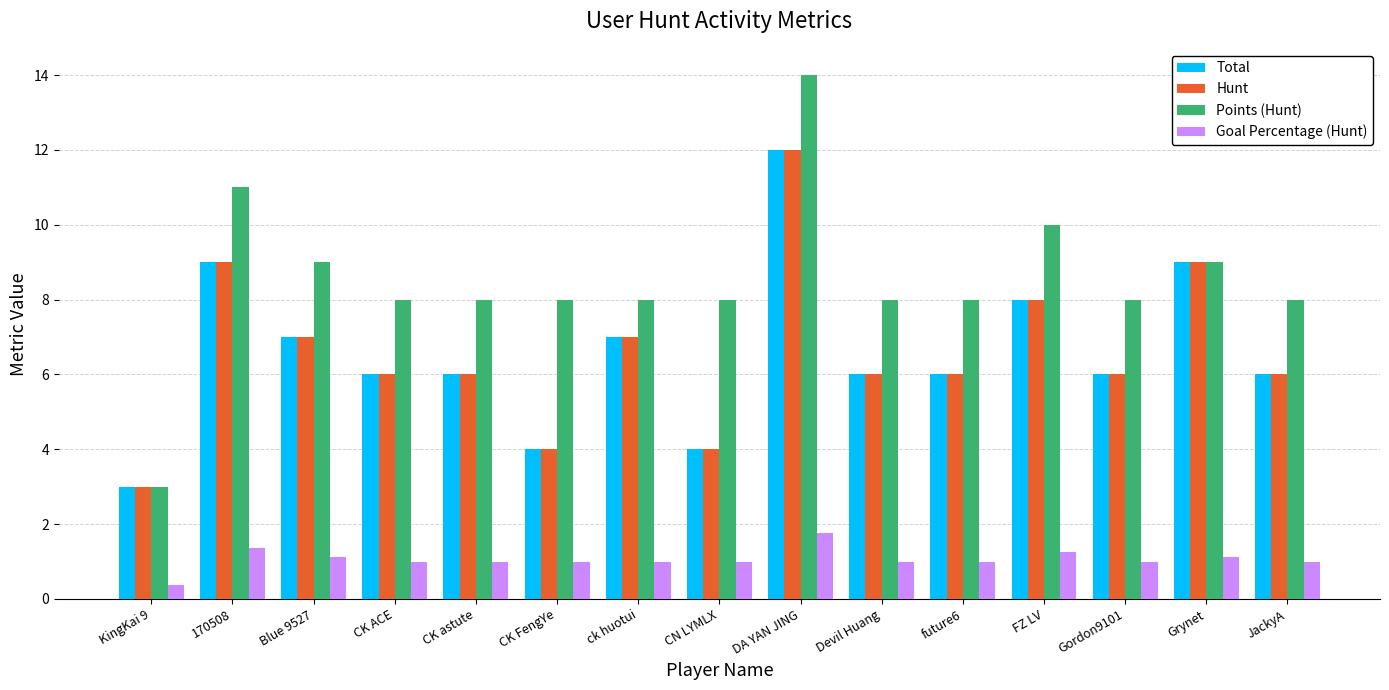

True or false: Hunt has a value of 7.9 at CK ACE.

False